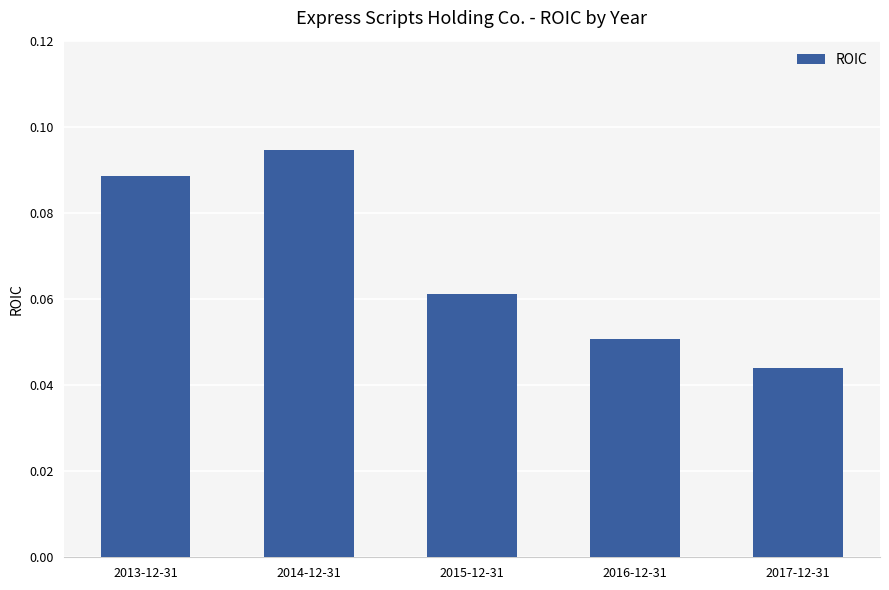

What is the label of the 2nd bar from the left?

2014-12-31